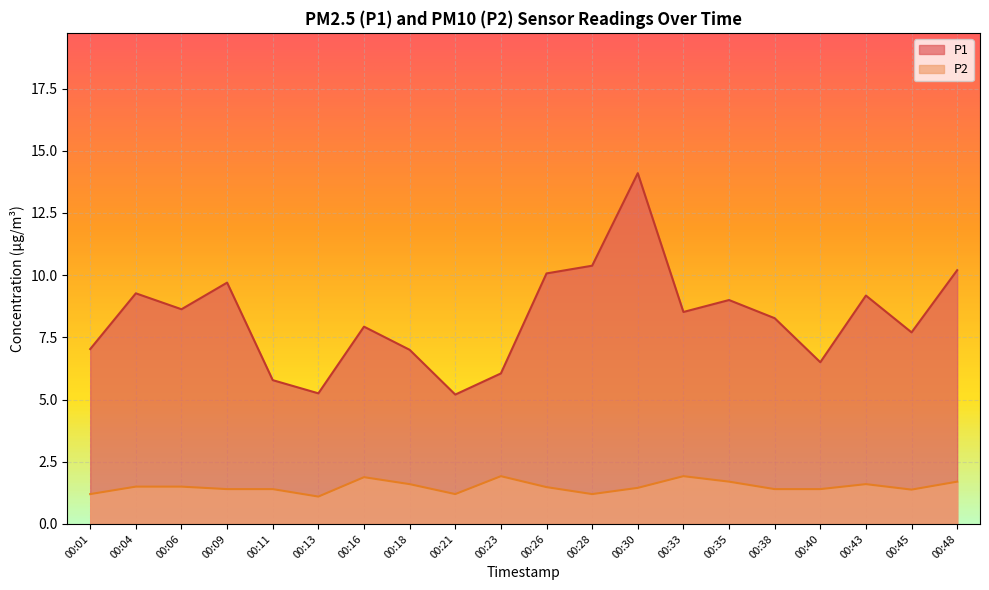

At which category does the chart reach its minimum across all series?

00:13